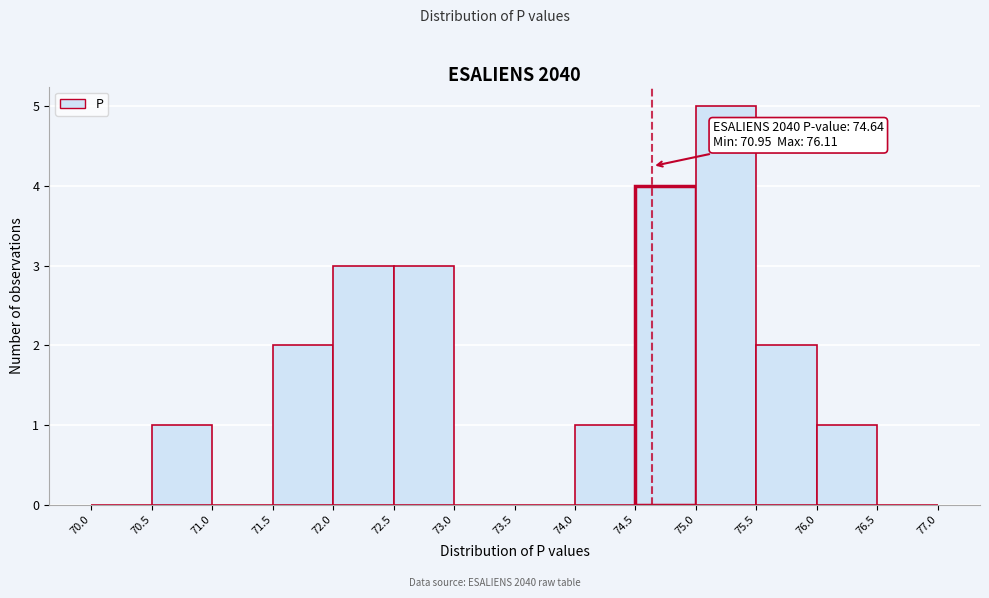

Over which range of the x-axis is the bar tallest?

75.0 to 75.5